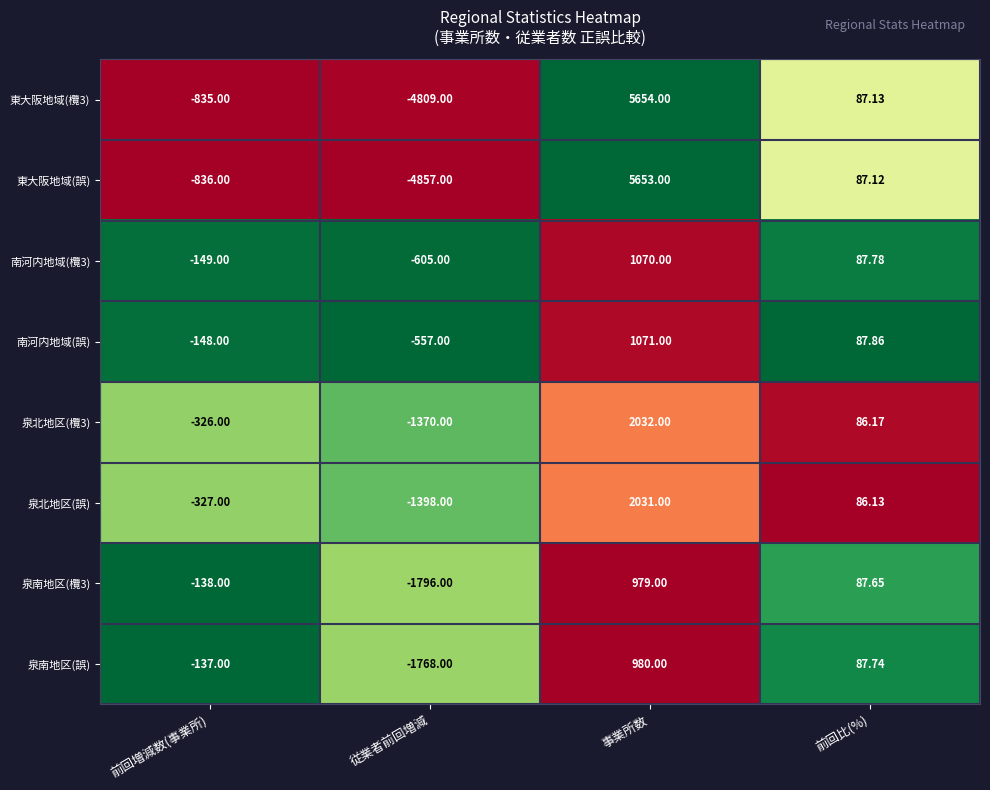

Which category has the lowest value in the 東大阪地域(欖3) series?

従業者前回増減